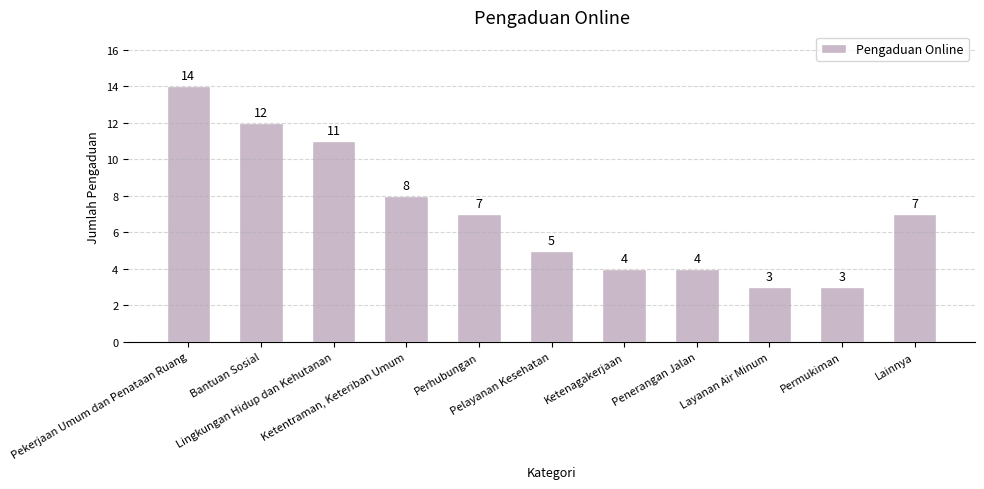

Reading right to left, list all the values displayed in this chart.

Lainnya=7	Permukiman=3	Layanan Air Minum=3	Penerangan Jalan=4	Ketenagakerjaan=4	Pelayanan Kesehatan=5	Perhubungan=7	Ketentraman, Keteriban Umum=8	Lingkungan Hidup dan Kehutanan=11	Bantuan Sosial=12	Pekerjaan Umum dan Penataan Ruang=14